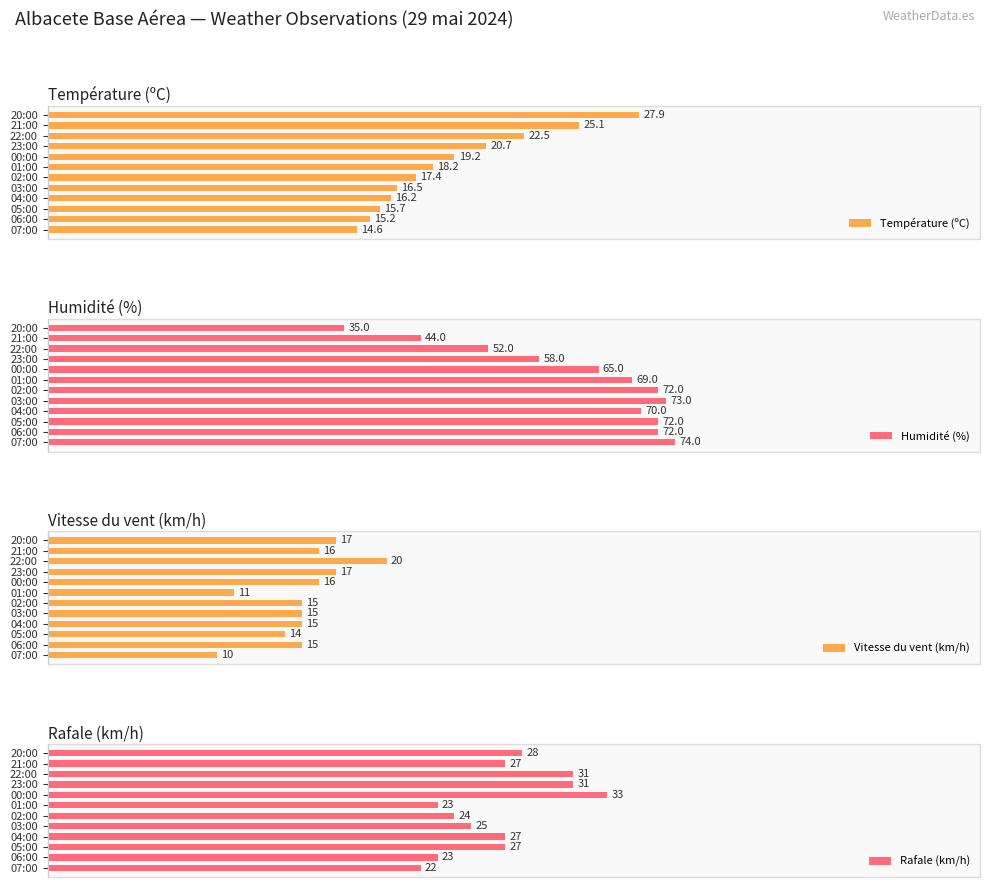

Are the bars horizontal?

Yes